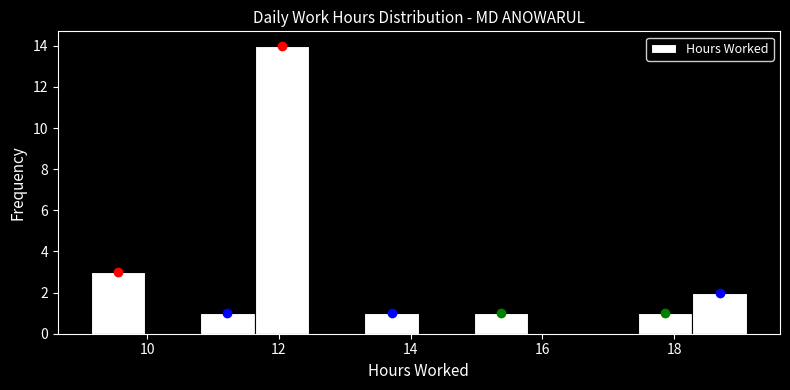

Over which range of the x-axis is the bar tallest?

11.6 to 12.4